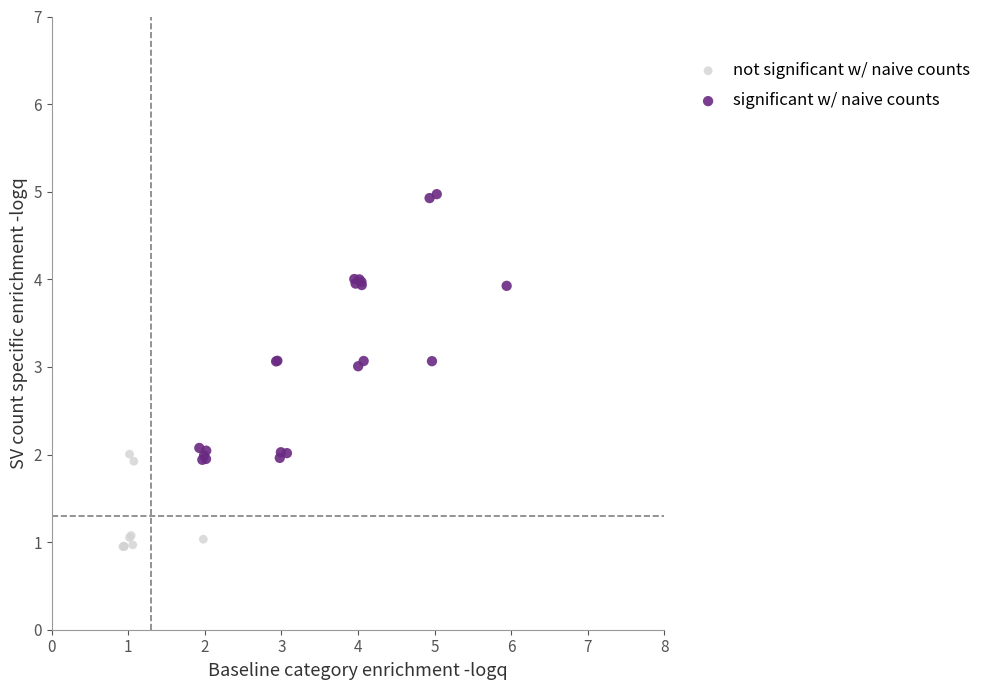

Which series contains the lowest Y value?

not significant w/ naive counts